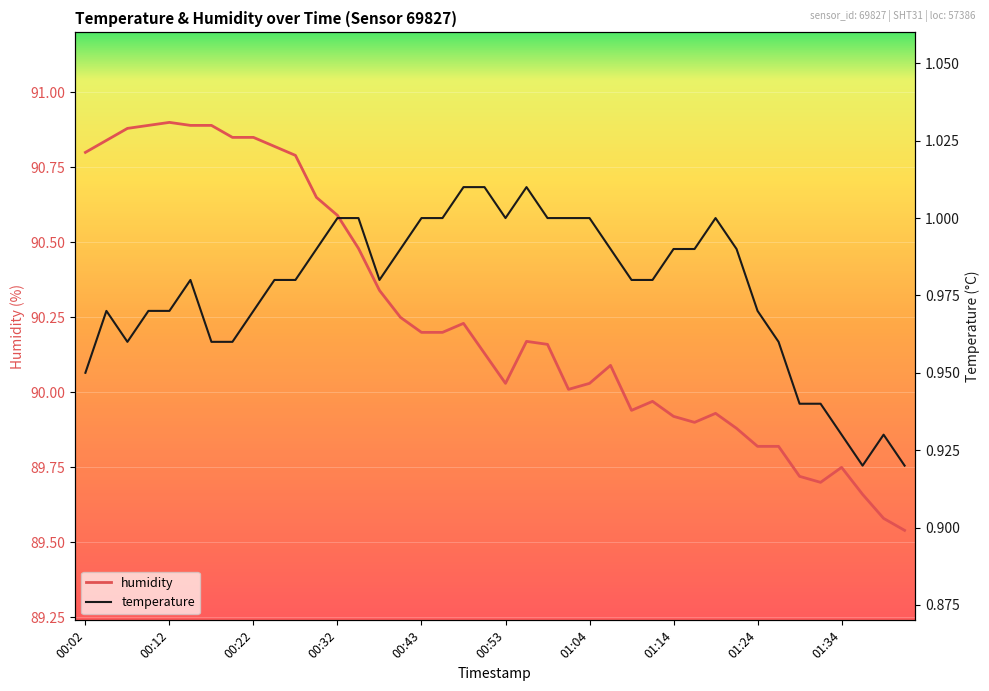

The value of humidity at 01:24 is 129.4. True or false?

False